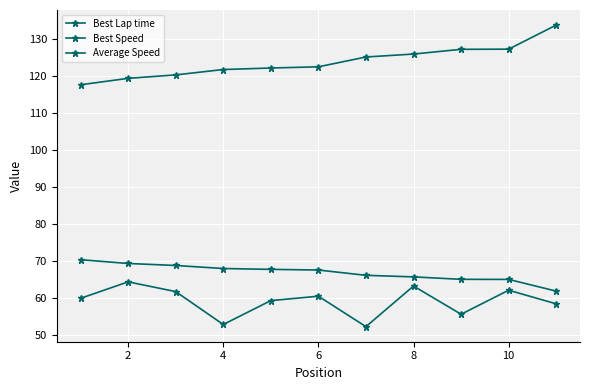

What is the sum of all Best Lap time values?

1362.7